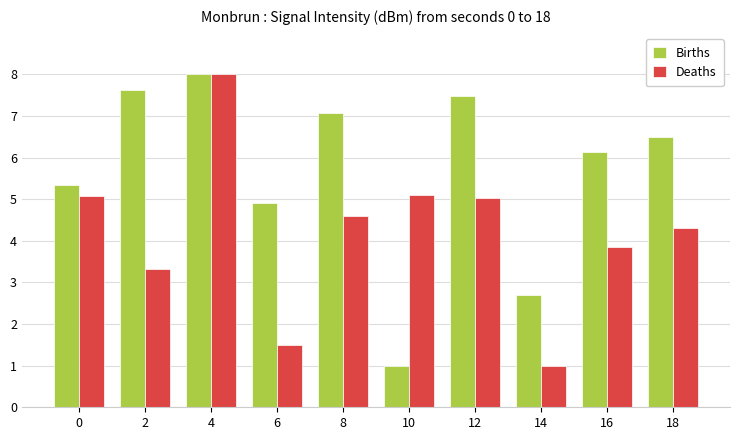

Which series changed the most between 6 and 16?

Deaths